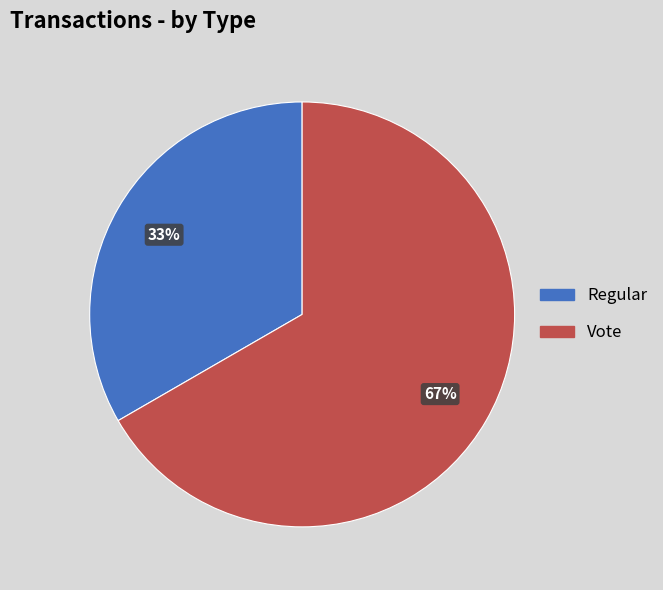

Does any single category account for the majority?

Yes